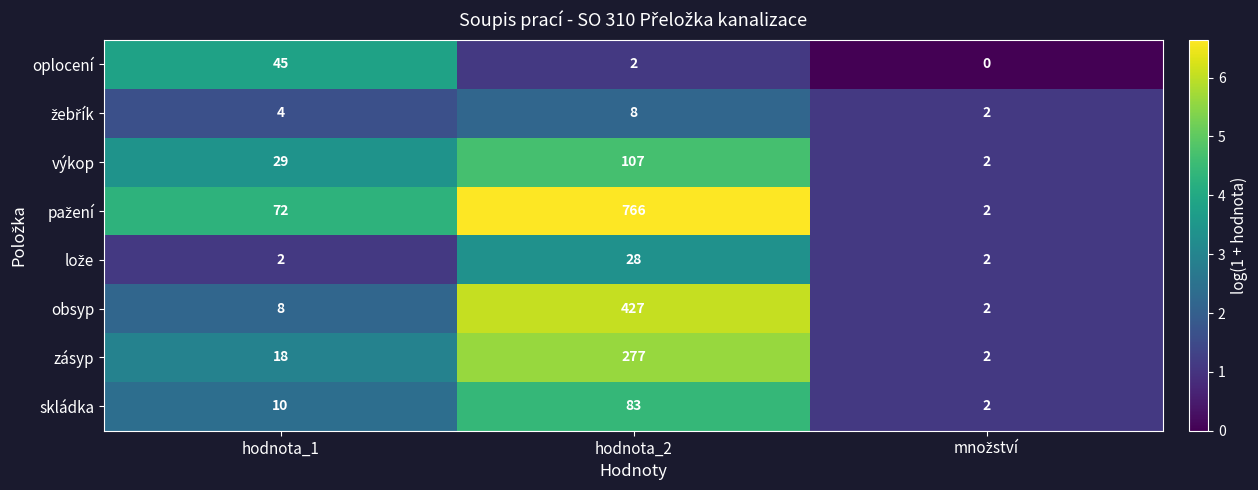

What is the spread (max minus min) of values at hodnota_2?

764